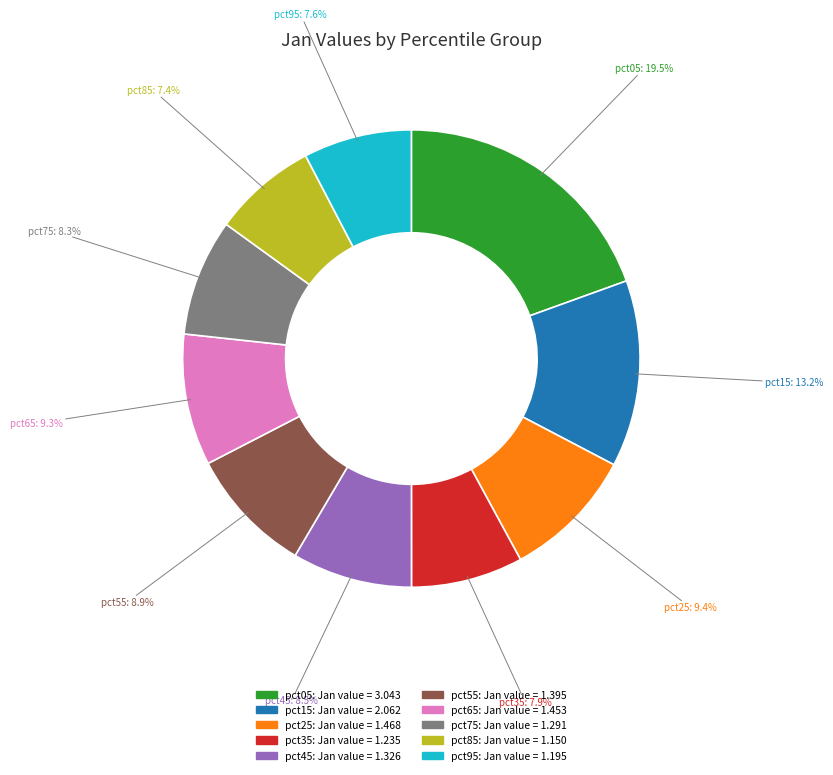

Which slice is the largest?

pct05